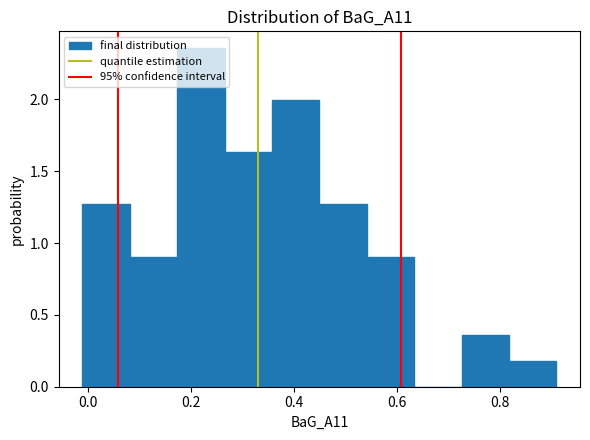

How tall is the bar that spans 0.818 to 0.910 on the x-axis? Neither the bar edges nor the heights are printed on the chart, so give them approximately, as read against the axes.

0.20